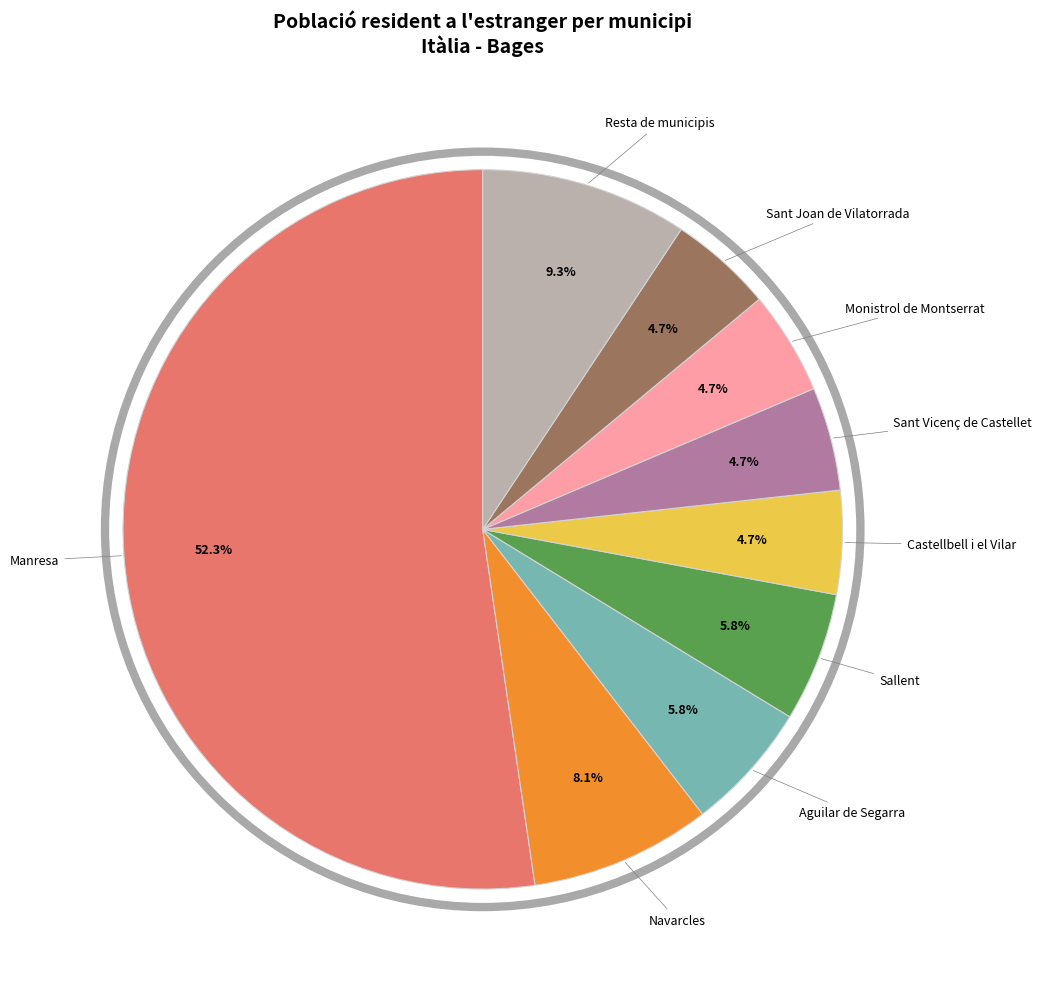

What is the ratio of the value at Monistrol de Montserrat to the value at Castellbell i el Vilar?

1.0